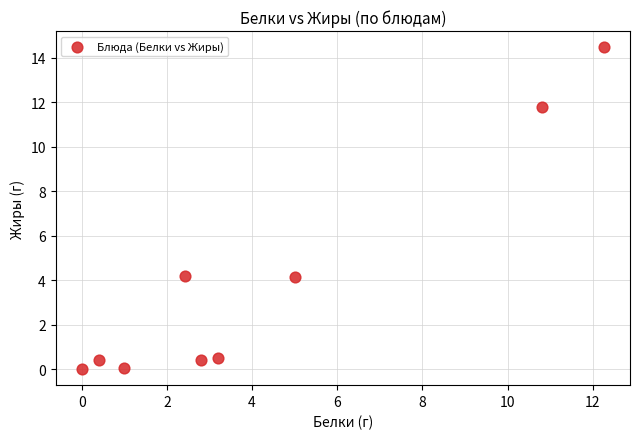

What is the range of X values (max minus min)?

12.3